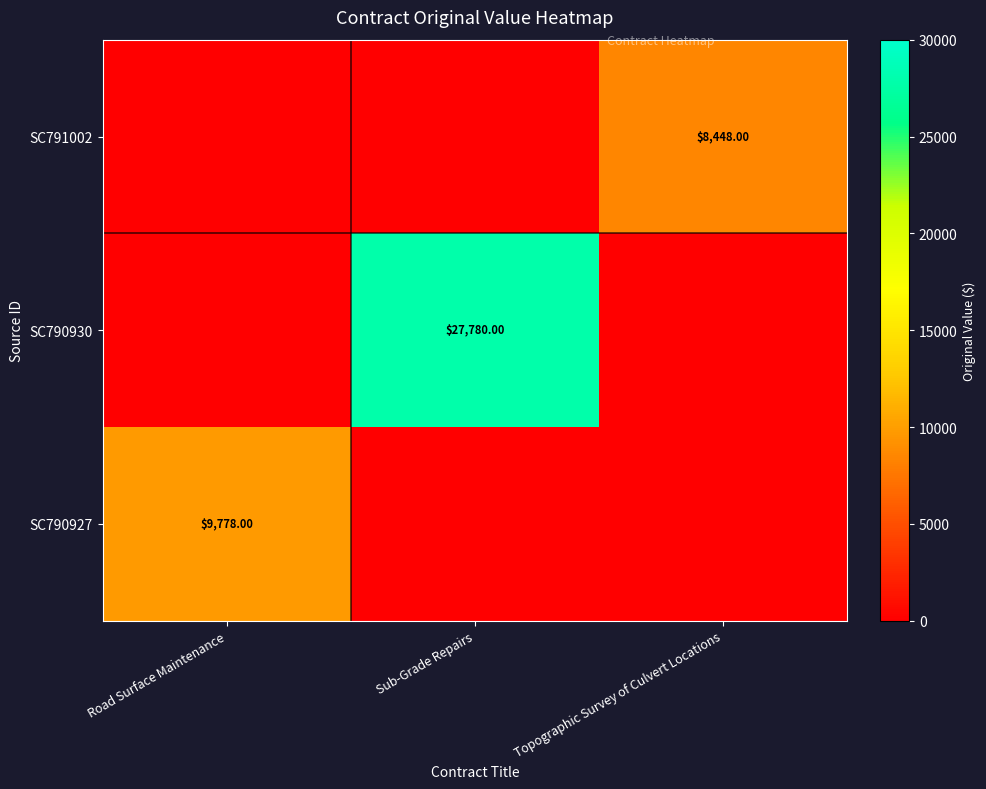

Which series changed the most between Road Surface Maintenance and Sub-Grade Repairs?

SC790930